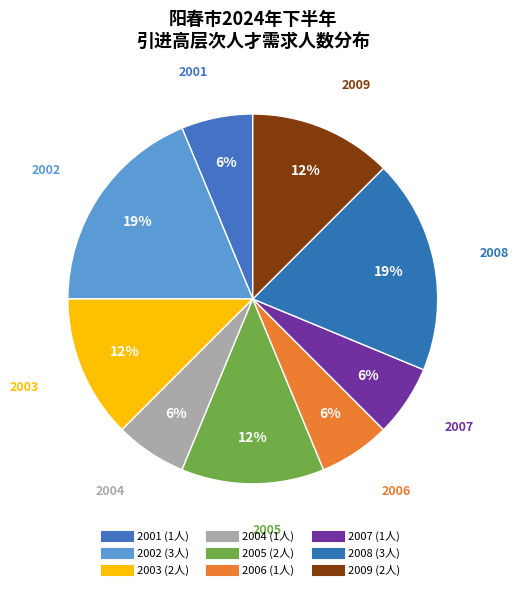

What is the largest slice in the pie chart?

2002